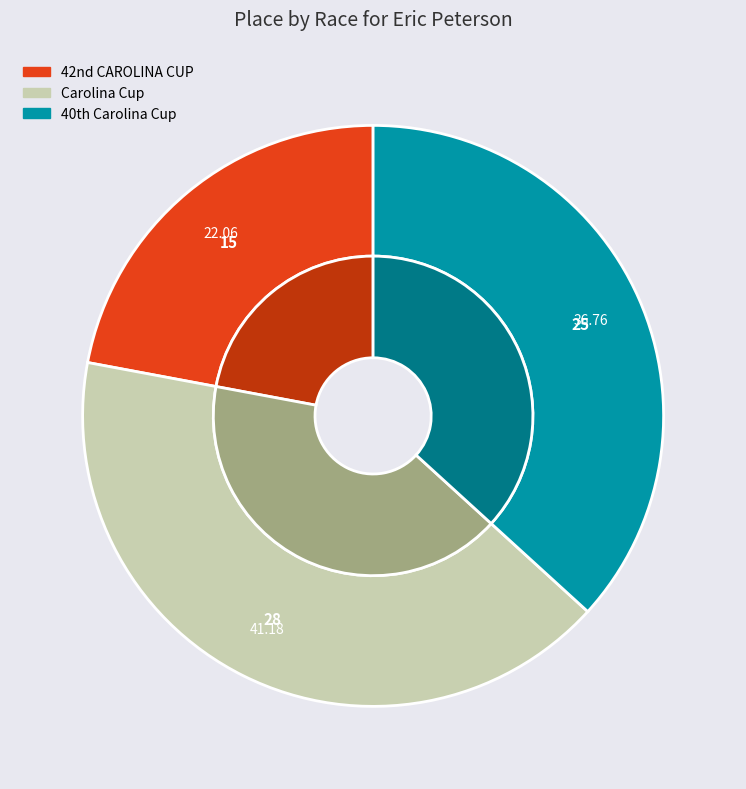

Which slice is the smallest?

42nd CAROLINA CUP